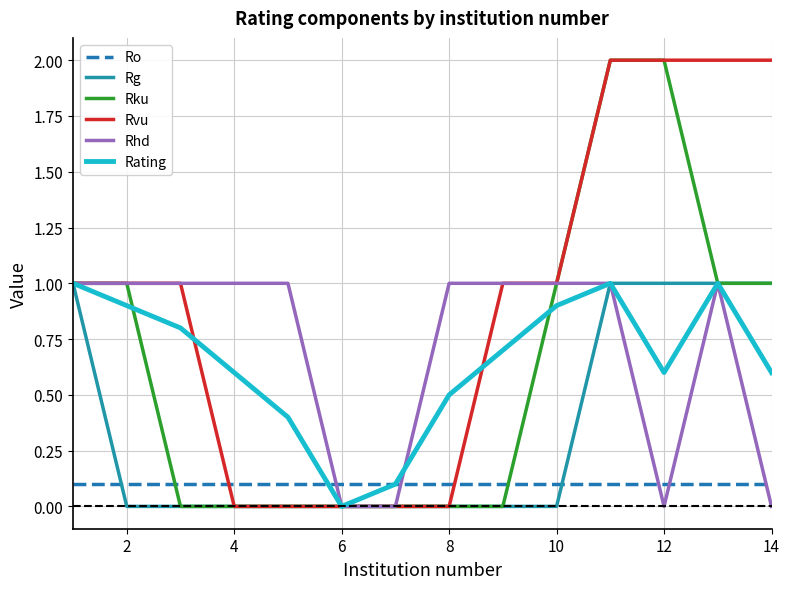

What is the maximum value shown in the chart?

2.0